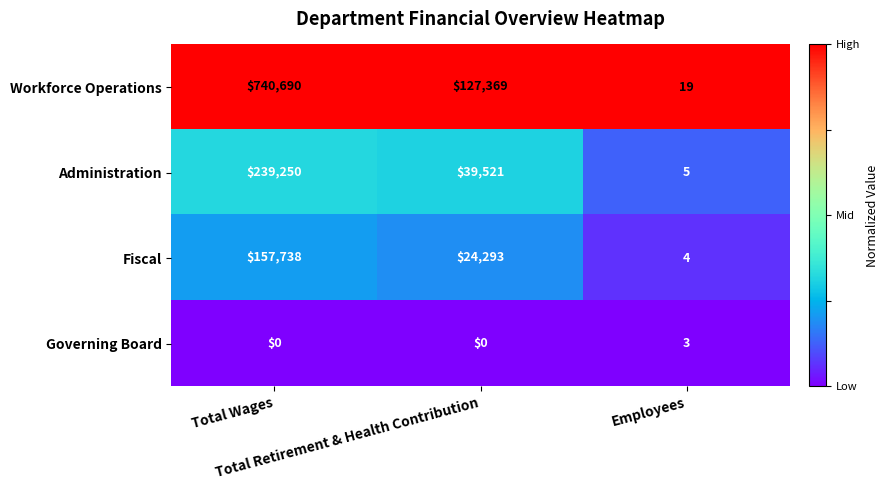

Rank the series by their maximum value, from highest to lowest.

Workforce Operations, Administration, Fiscal, Governing Board